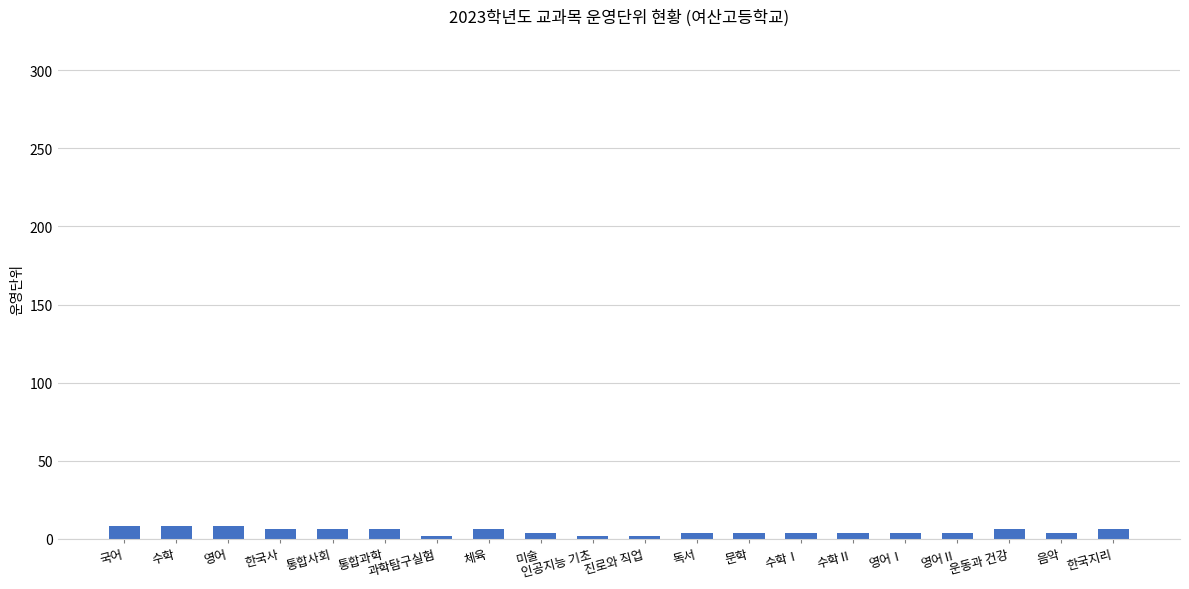

What is the smallest value displayed?

2